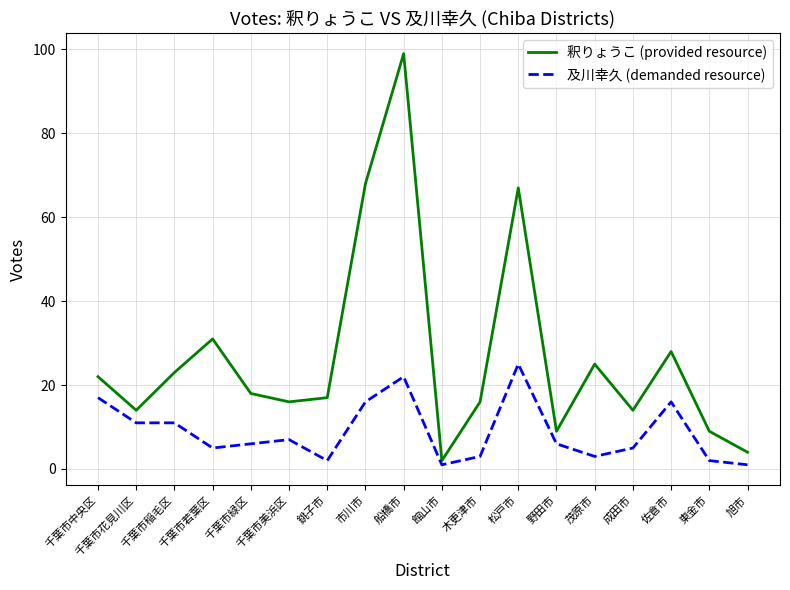

What position from the left is 松戸市?

12